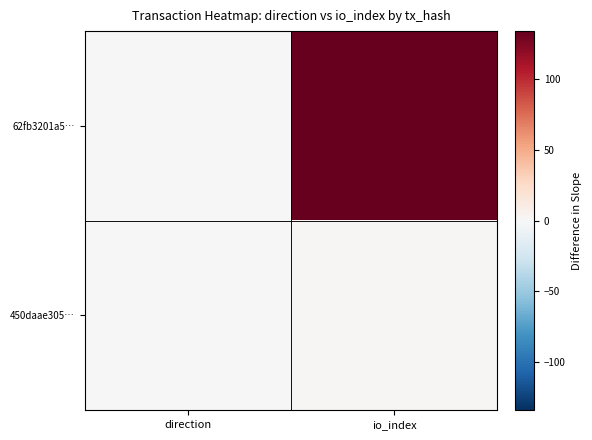

What is the maximum value shown in the chart?

134